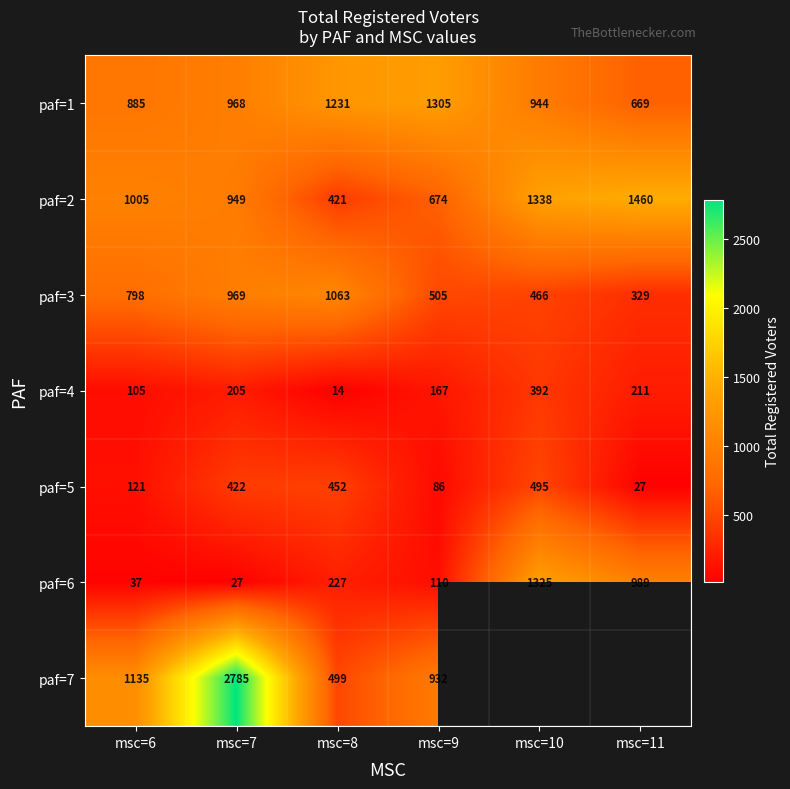

How many values in the paf=3 series are below 798?

3